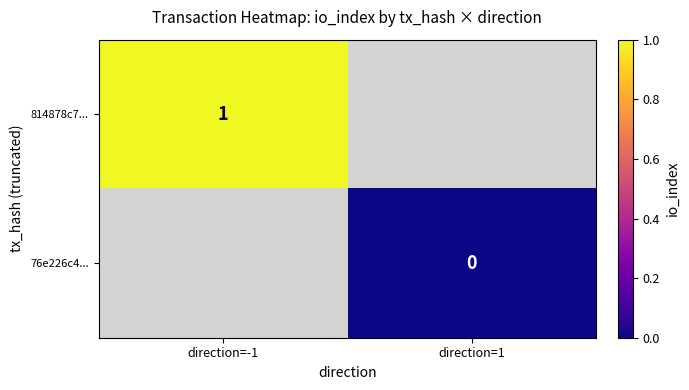

The value of 814878c7... at direction=-1 is 1. True or false?

True